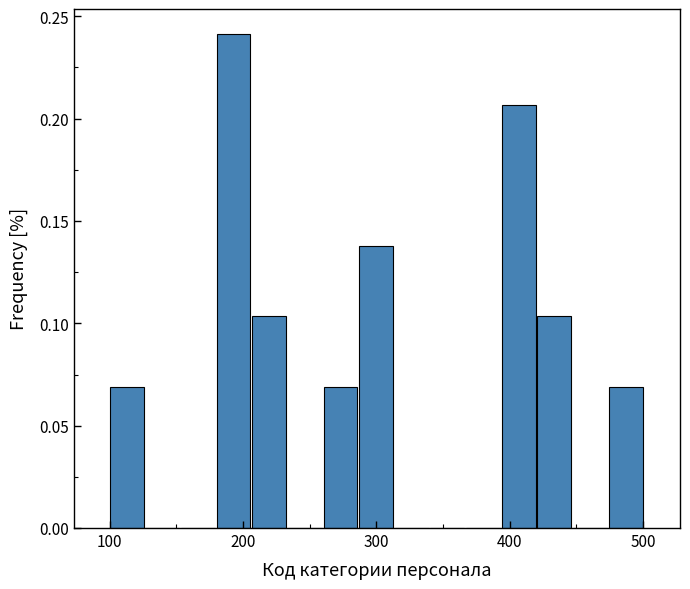

Read against the x-axis, roughly where is the centre of the tallest bar?

190